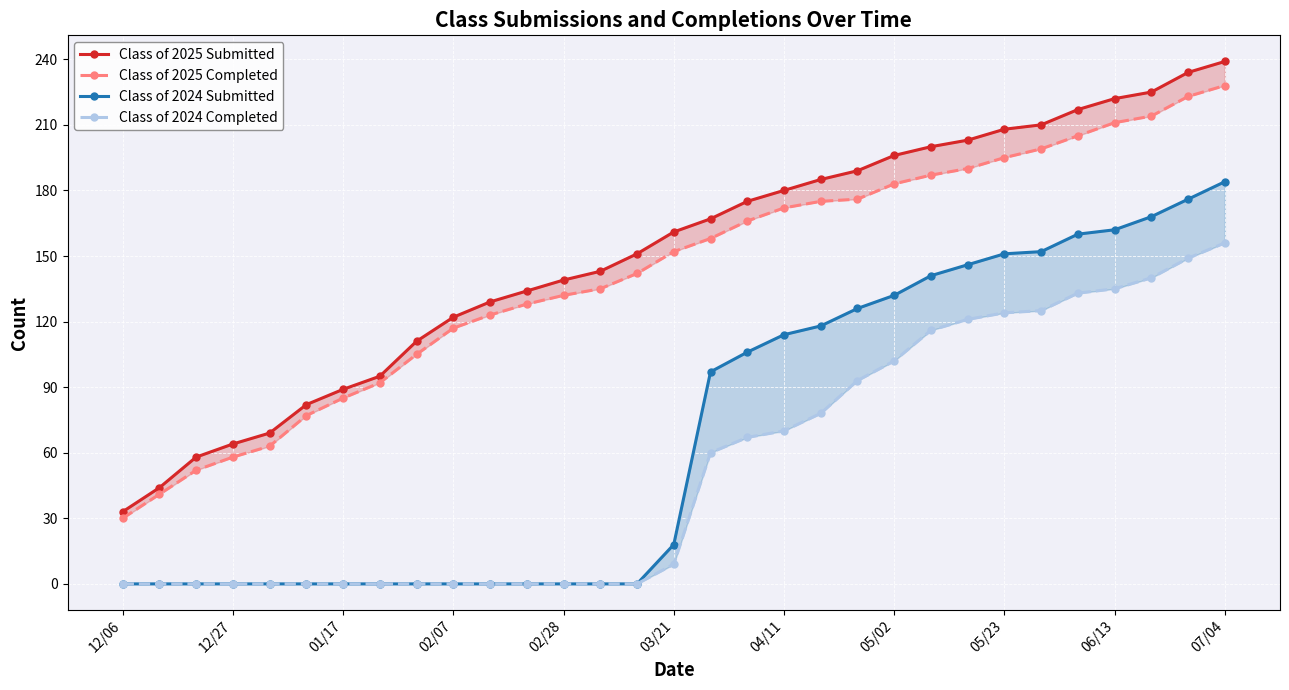

What are all the series names shown in the legend?

Class of 2025 Submitted, Class of 2025 Completed, Class of 2024 Submitted, Class of 2024 Completed